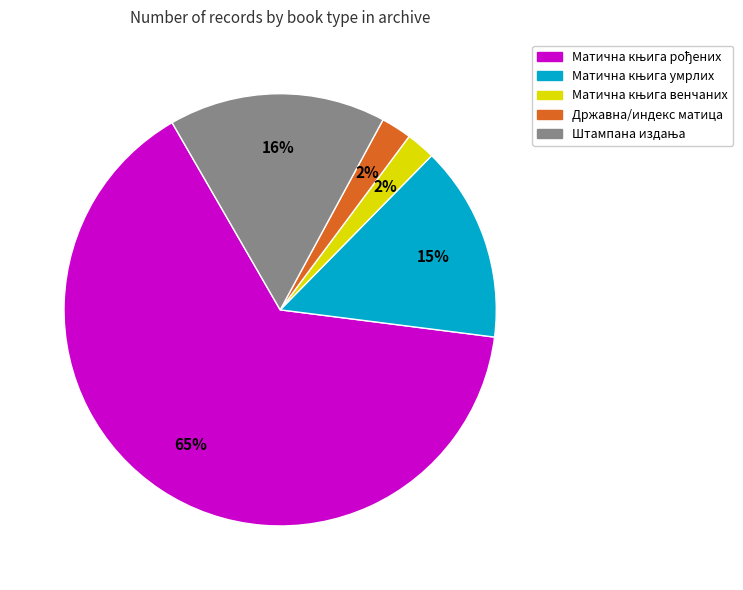

To the nearest percent, what is the average slice percentage?

20%